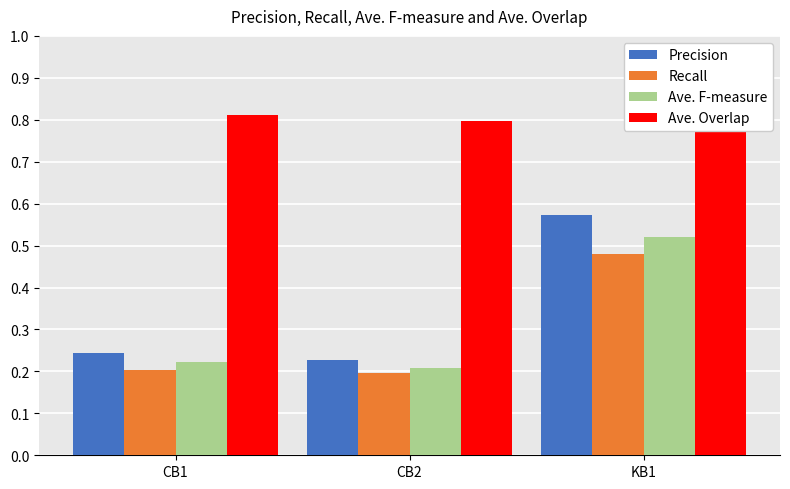

List the labels in order of Recall value, smallest first.

CB2, CB1, KB1